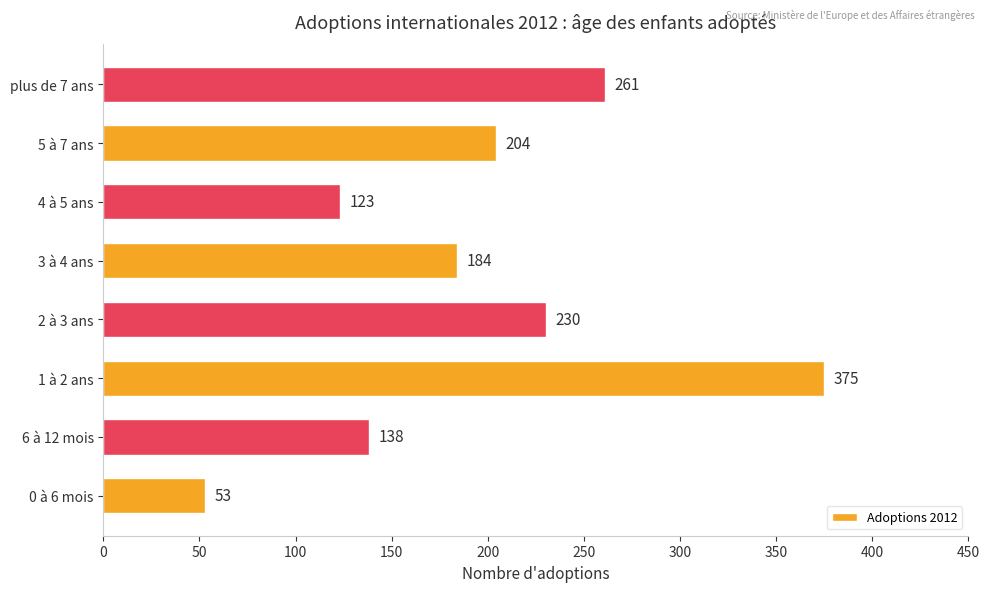

Is it true that the value at 6 à 12 mois is 138?

True